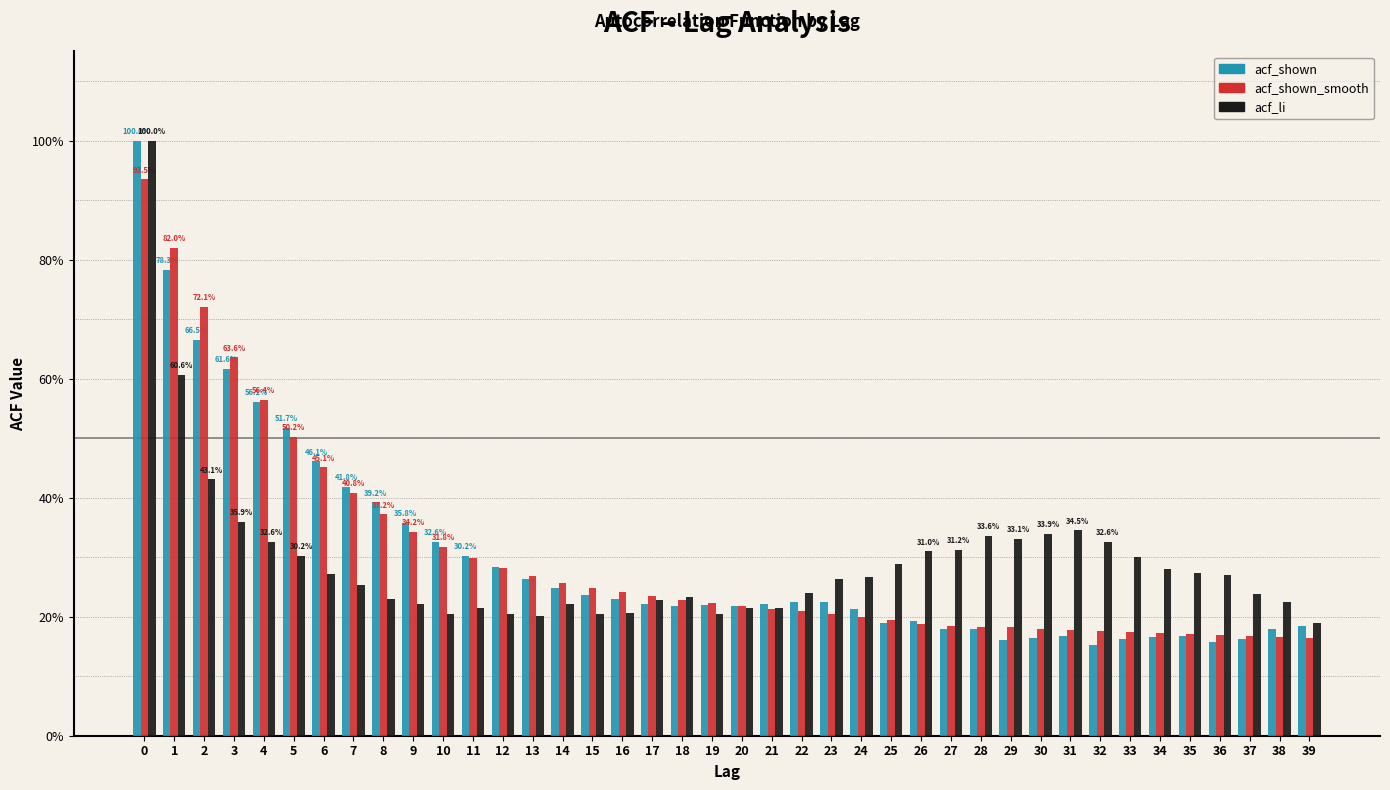

What are all the series names shown in the legend?

acf_shown, acf_shown_smooth, acf_li